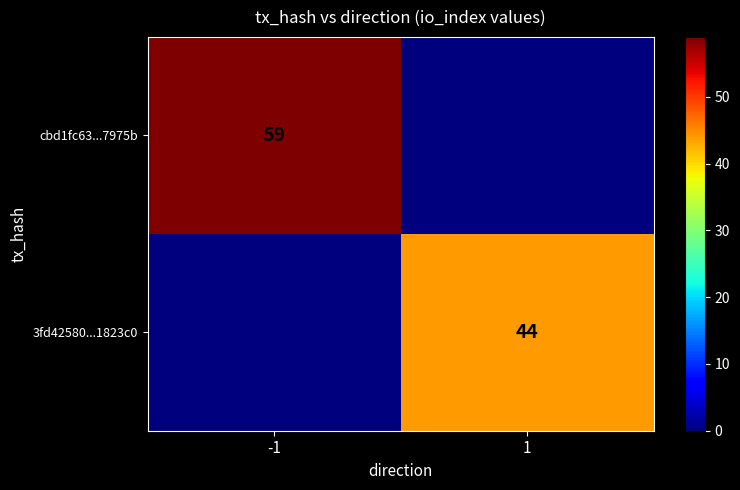

What is the difference between the highest and lowest values at -1?

59